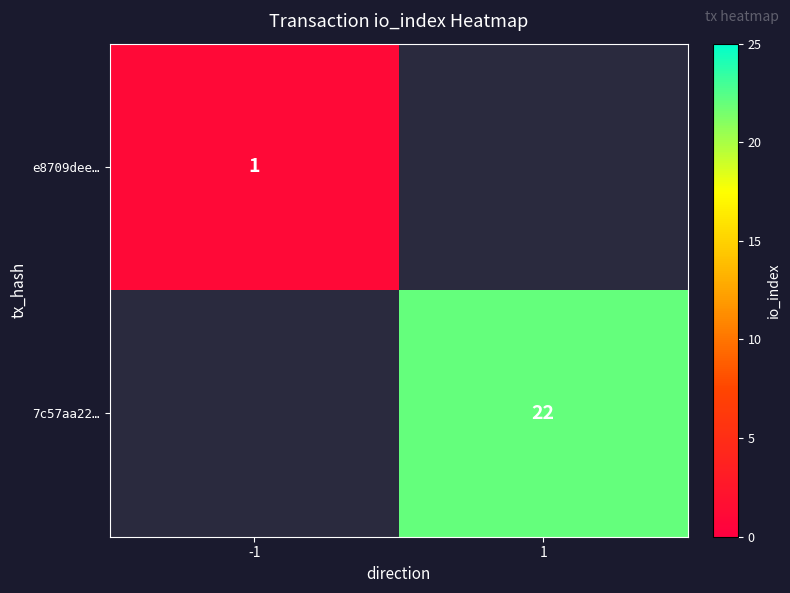

The value of 7c57aa22… at 1 is 39. True or false?

False